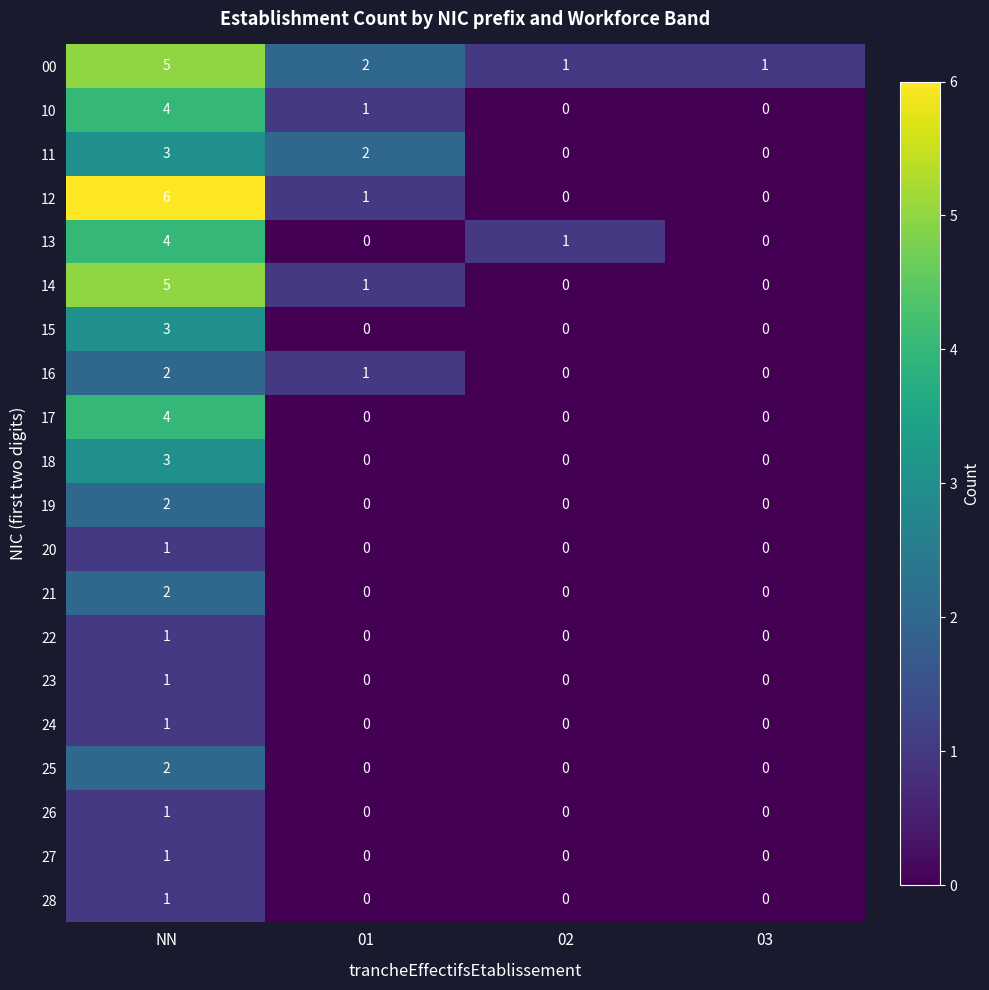

Between 01 and 02, which series saw the biggest shift?

11